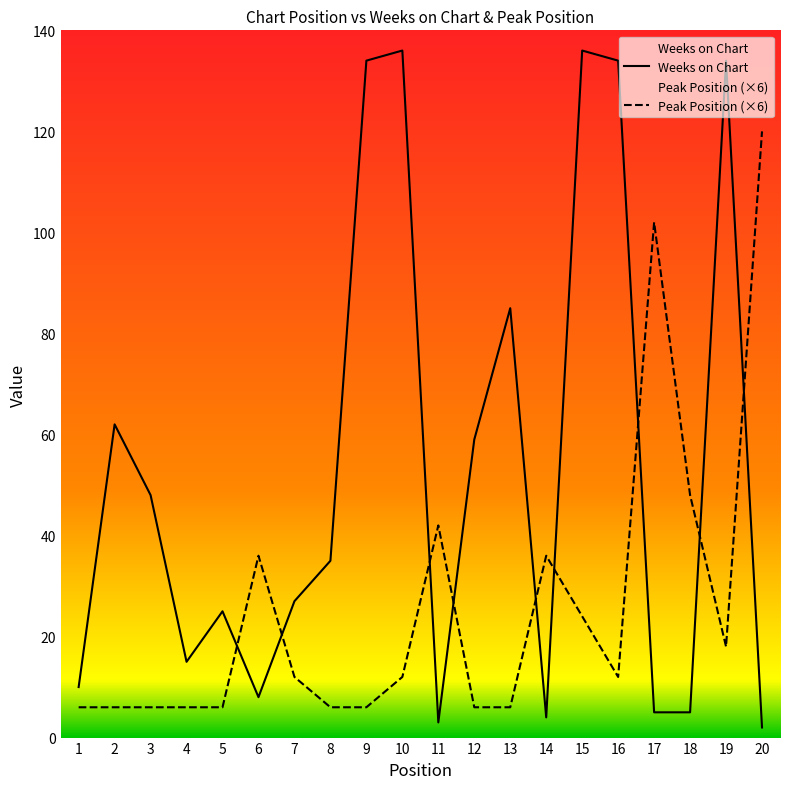

How many values in the Weeks on Chart series exceed 35?

9